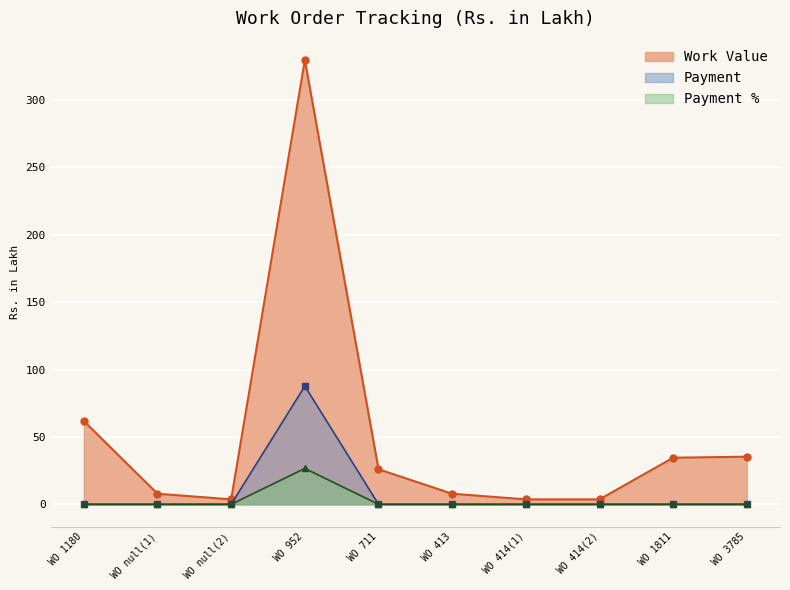

What position from the left is WO 1811?

9